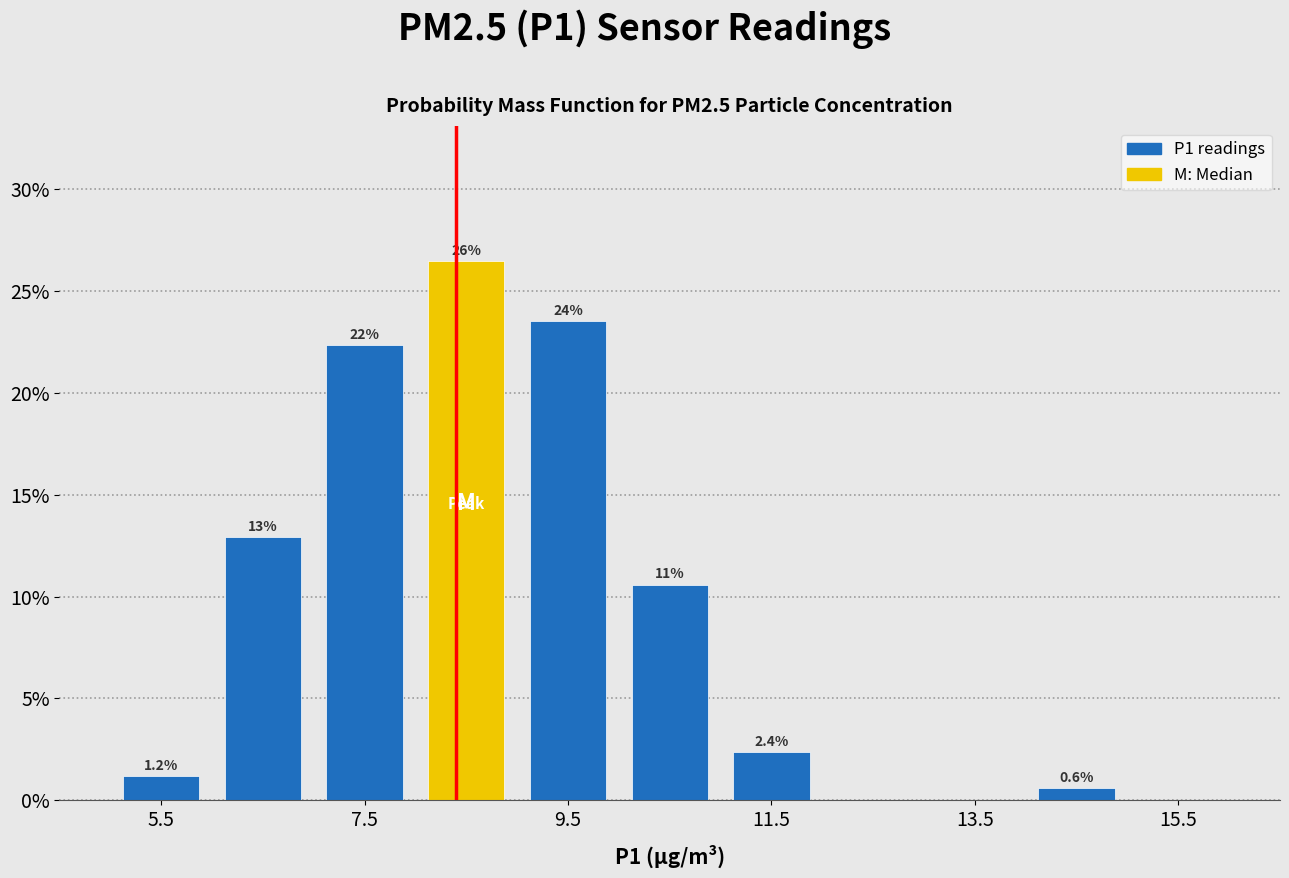

Which range on the x-axis has the tallest bar?

8 to 9